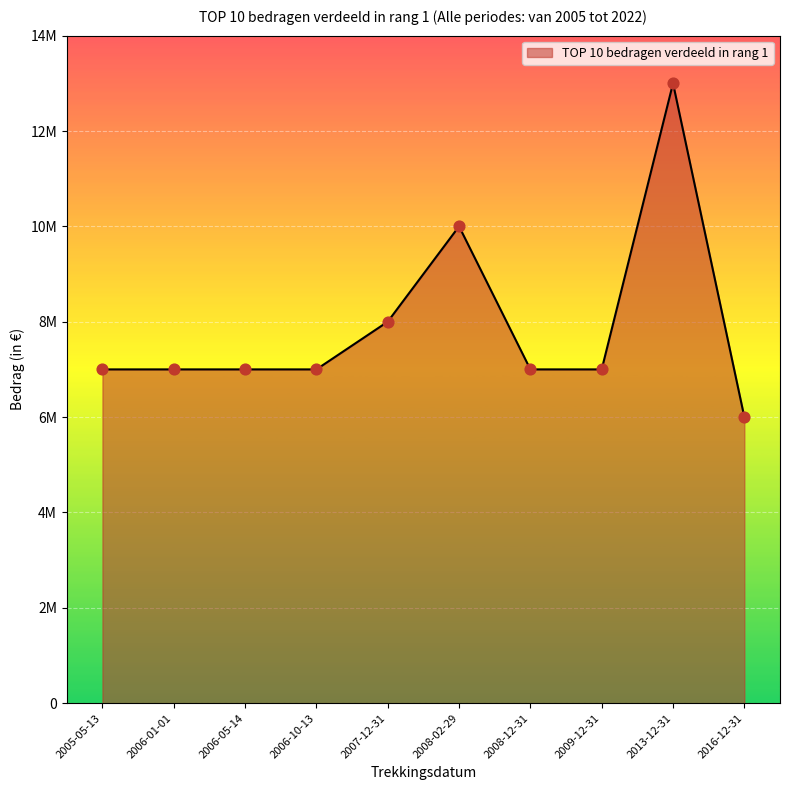

Between 2009-12-31 and 2008-12-31, which is larger?

2008-12-31